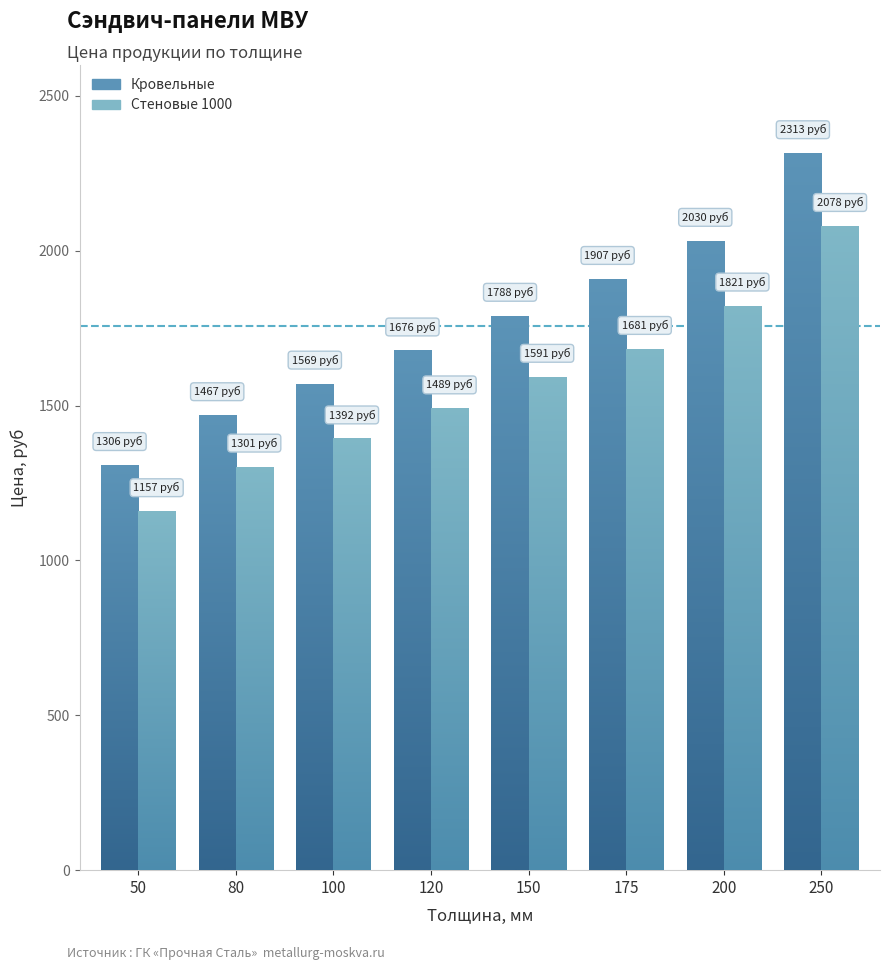

Where does the Стеновые 1000 series first go above 1591?

175